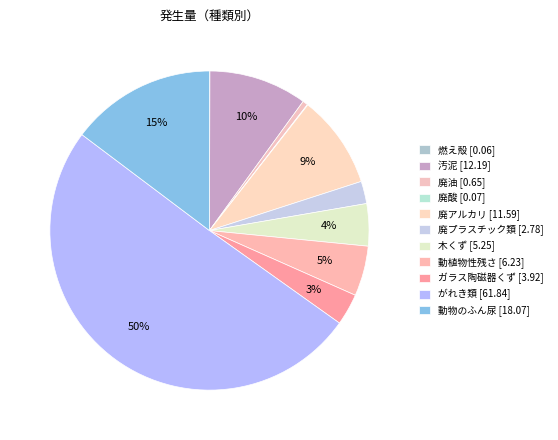

True or false: 汚泥 accounts for 10% of the total.

True